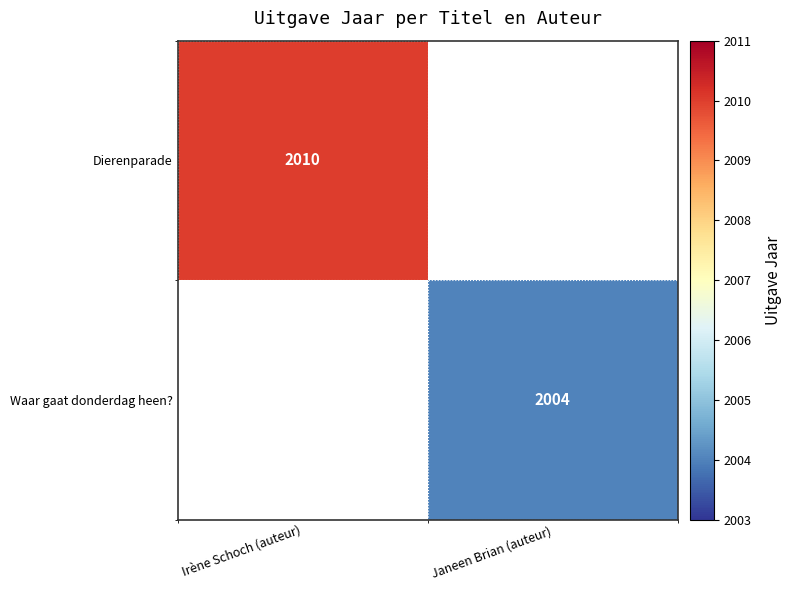

Is the value of Dierenparade at Irène Schoch (auteur) greater than the value of Waar gaat donderdag heen? at Janeen Brian (auteur)?

Yes